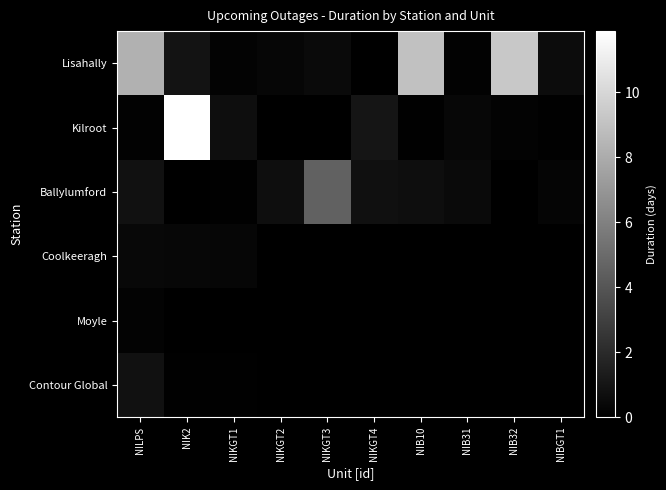

Rank the series at NIK2 from highest to lowest value.

Kilroot, Lisahally, Coolkeeragh, Contour Global, Ballylumford, Moyle